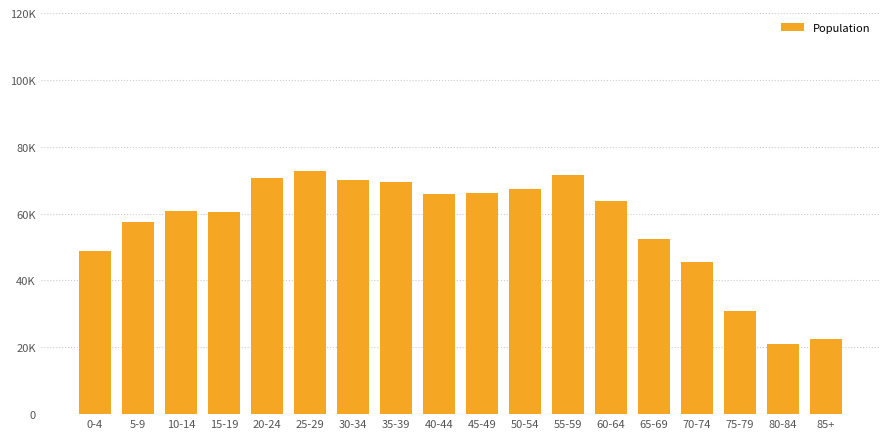

Are the bars horizontal?

No